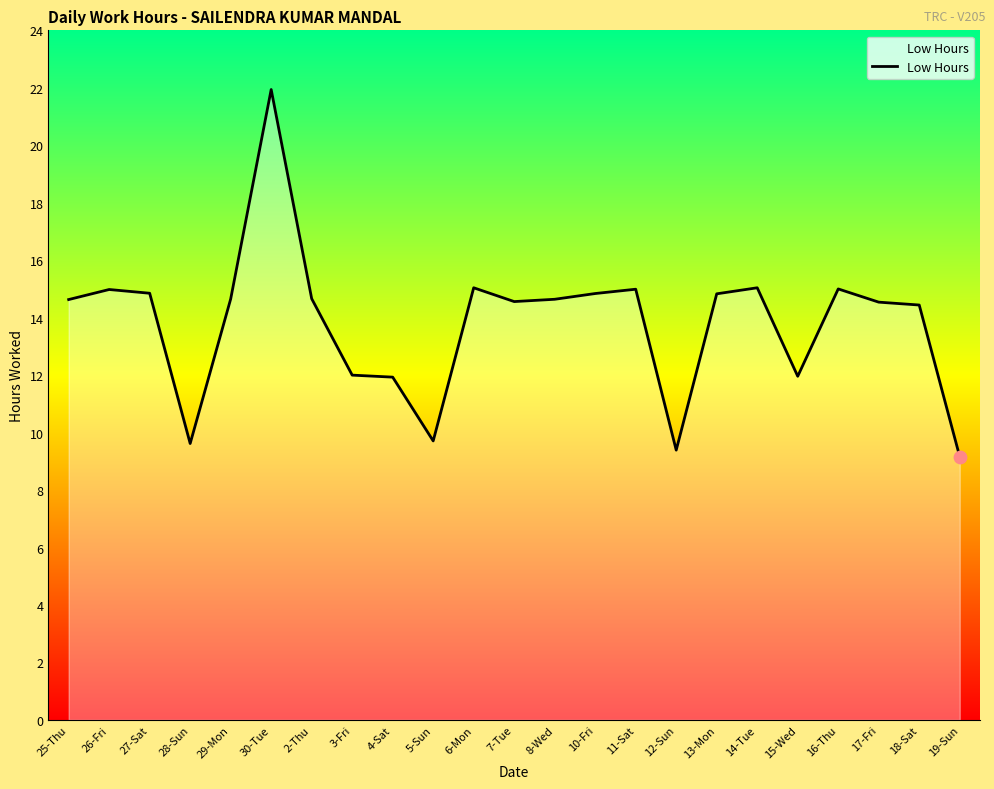

Which has a higher value, 28-Sun or 30-Tue?

30-Tue